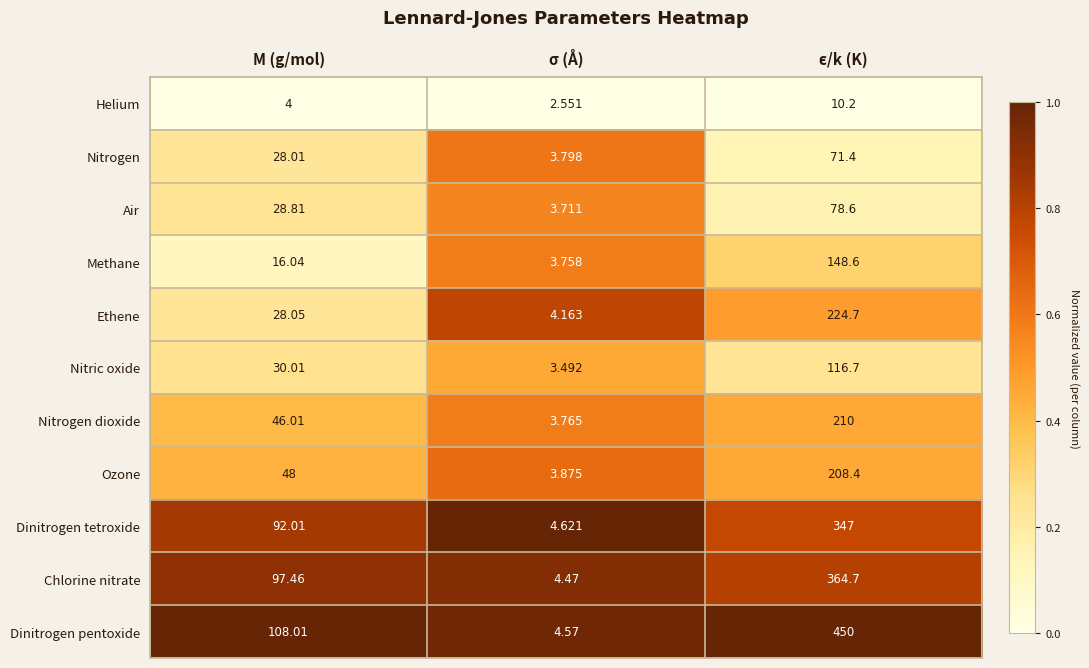

List the series in order of their peak value, lowest first.

Helium, Nitrogen, Air, Nitric oxide, Methane, Ozone, Nitrogen dioxide, Ethene, Dinitrogen tetroxide, Chlorine nitrate, Dinitrogen pentoxide